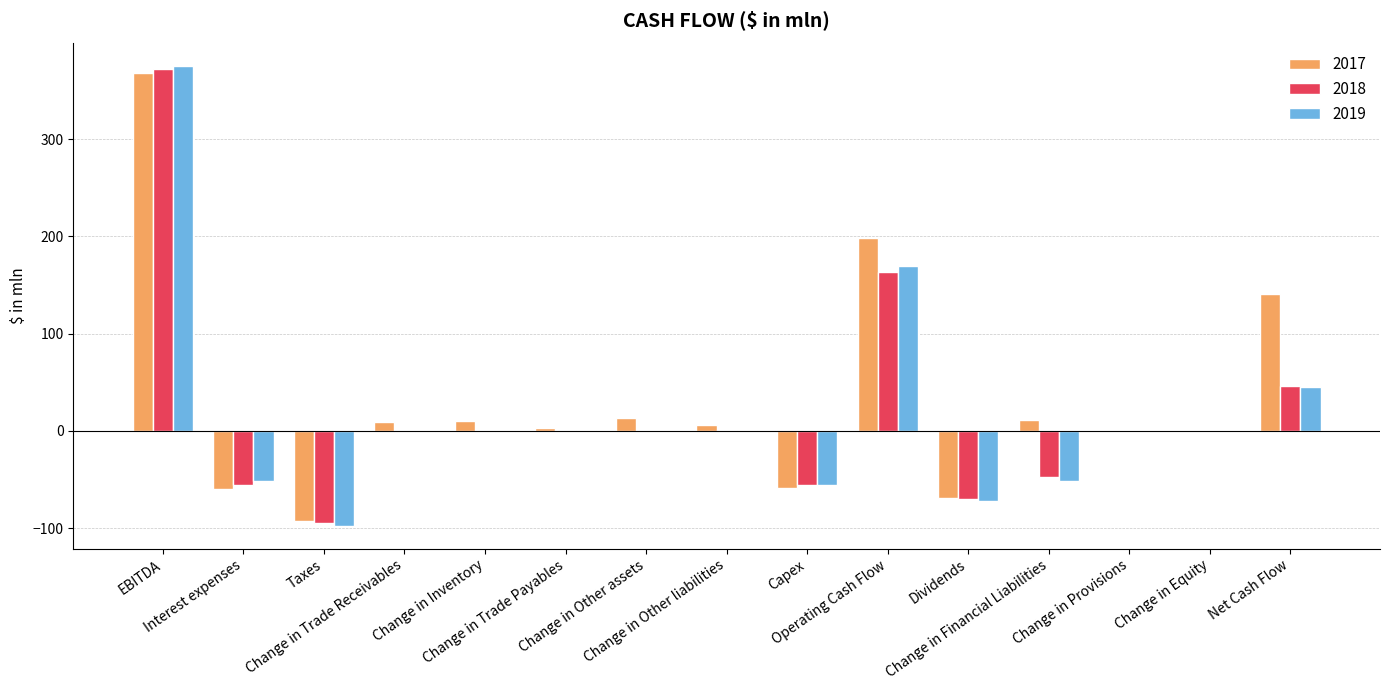

How many series are shown in this chart?

3